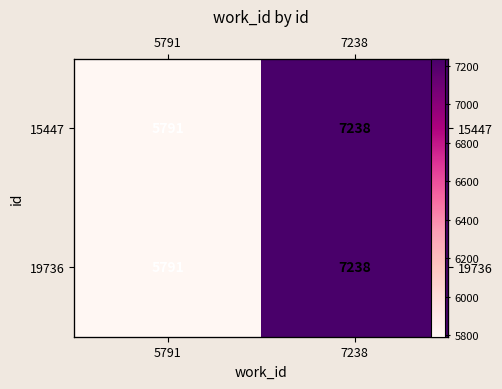

Which has a higher value, 5791 or 7238?

7238